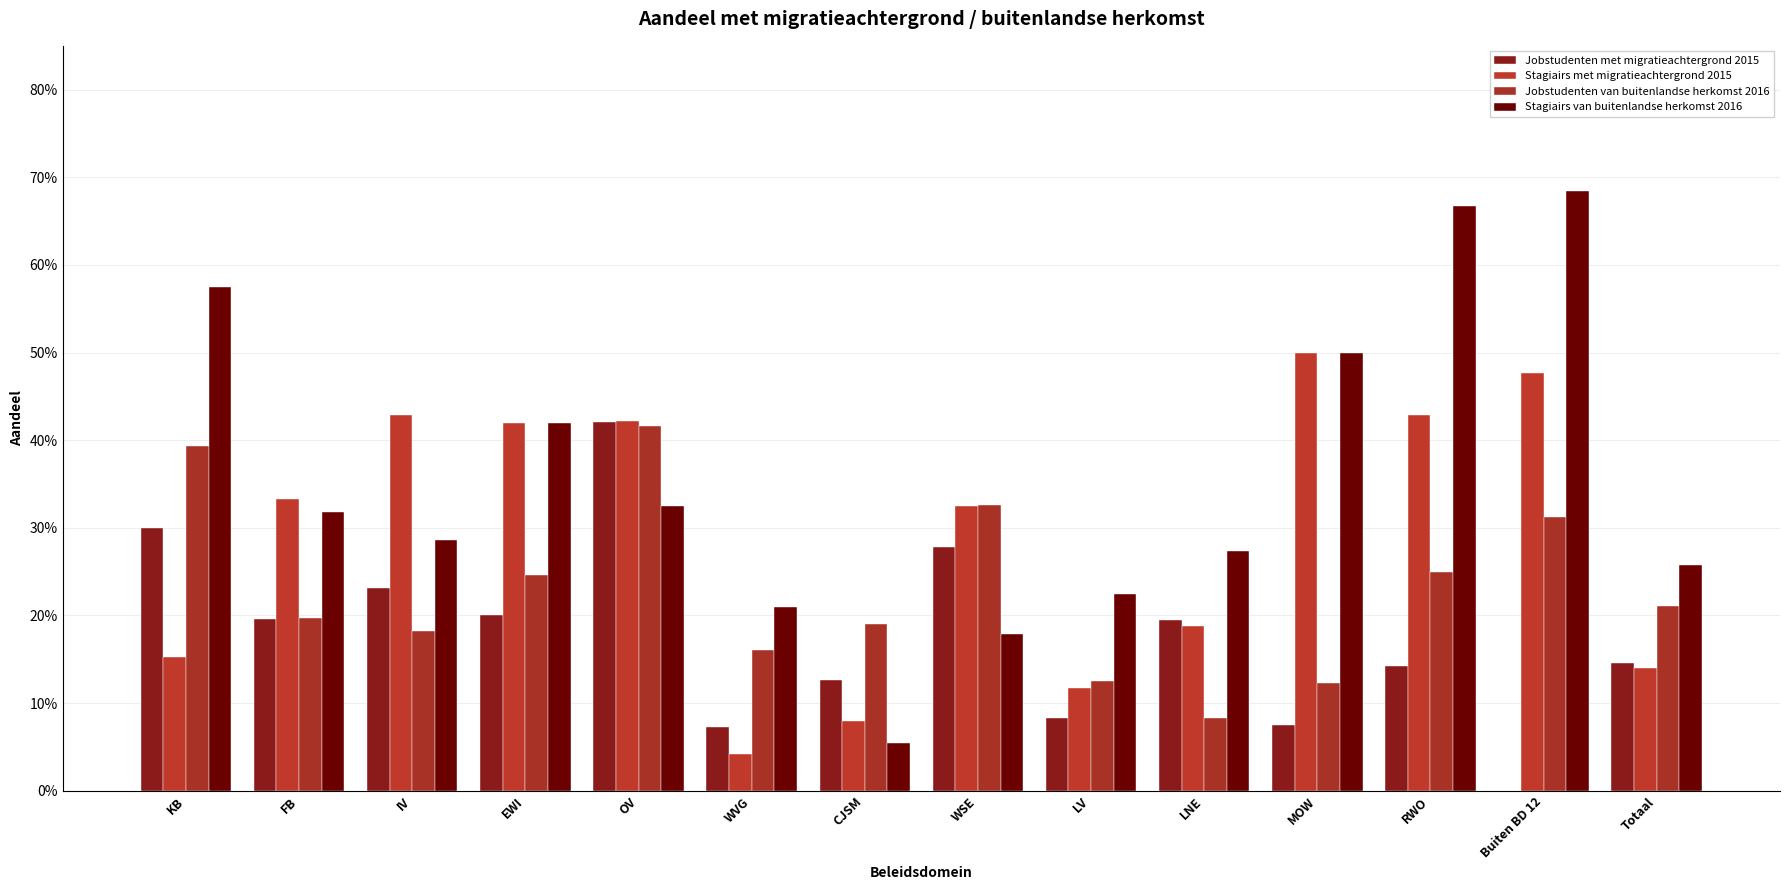

Reading left to right, transcribe all the data shown in this chart.

Jobstudenten met migratieachtergrond 2015: KB=0.3	FB=0.2	IV=0.2	EWI=0.2	OV=0.4	WVG=0.1	CJSM=0.1	WSE=0.3	LV=0.1	LNE=0.2	MOW=0.1	RWO=0.1	Buiten BD 12=0.0	Totaal=0.1
Stagiairs met migratieachtergrond 2015: KB=0.2	FB=0.3	IV=0.4	EWI=0.4	OV=0.4	WVG=0.0	CJSM=0.1	WSE=0.3	LV=0.1	LNE=0.2	MOW=0.5	RWO=0.4	Buiten BD 12=0.5	Totaal=0.1
Jobstudenten van buitenlandse herkomst 2016: KB=0.4	FB=0.2	IV=0.2	EWI=0.2	OV=0.4	WVG=0.2	CJSM=0.2	WSE=0.3	LV=0.1	LNE=0.1	MOW=0.1	RWO=0.2	Buiten BD 12=0.3	Totaal=0.2
Stagiairs van buitenlandse herkomst 2016: KB=0.6	FB=0.3	IV=0.3	EWI=0.4	OV=0.3	WVG=0.2	CJSM=0.1	WSE=0.2	LV=0.2	LNE=0.3	MOW=0.5	RWO=0.7	Buiten BD 12=0.7	Totaal=0.3